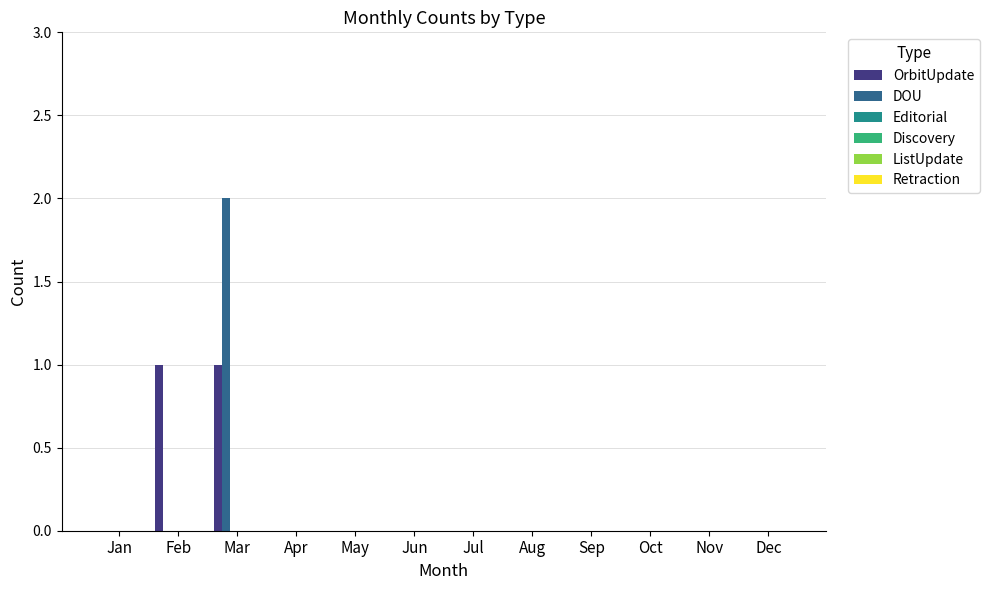

Which series has the largest range (max minus min)?

DOU